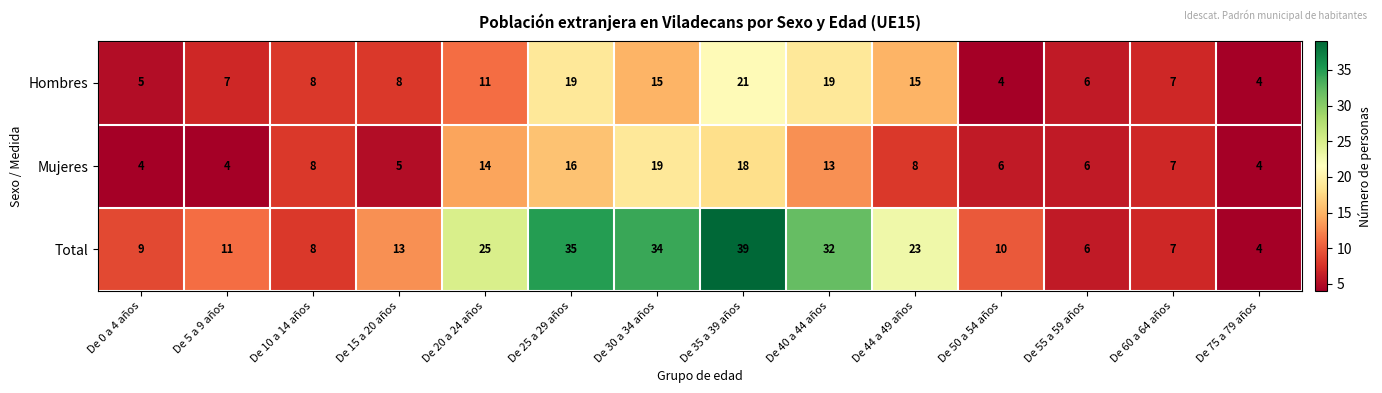

True or false: Hombres has a value of 12 at De 10 a 14 años.

False